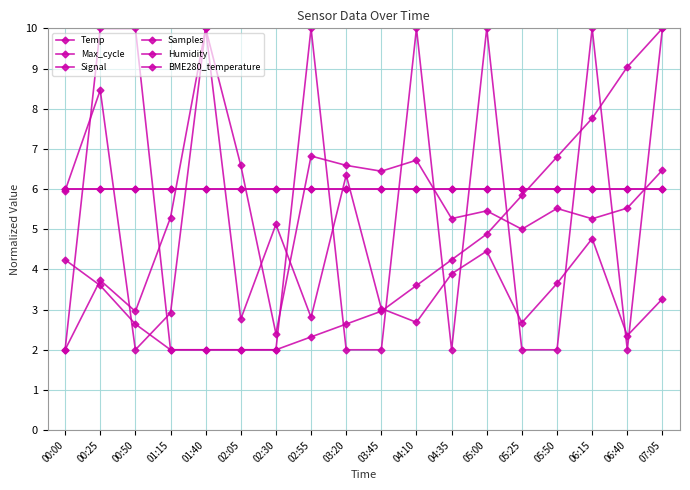

At which category is the sum across all series the highest?

07:05